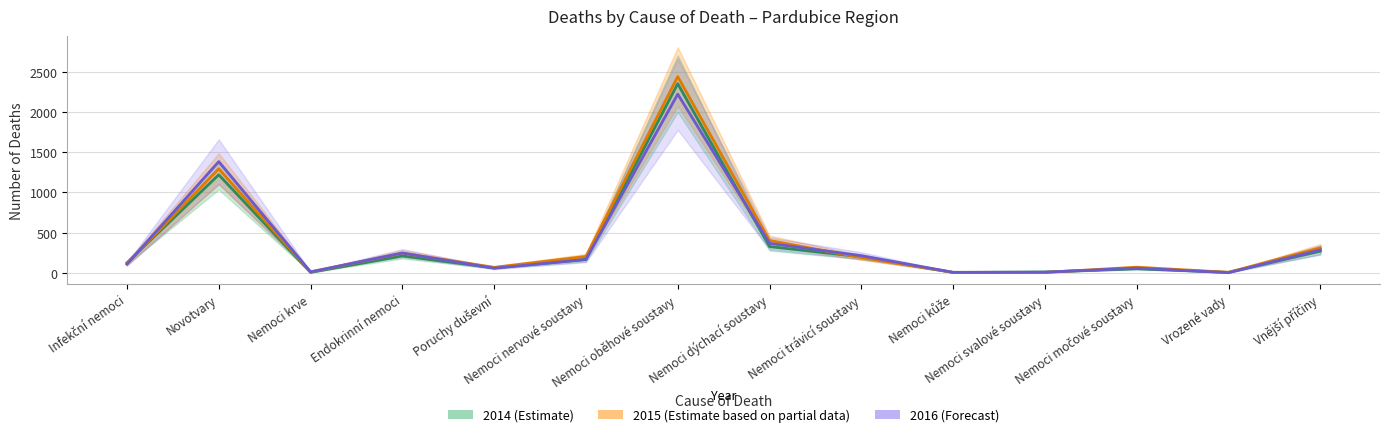

Is the value of 2015 (Estimate partial) at Infekční nemoci greater than the value of 2014 (Estimate) at Nemoci dýchací soustavy?

No